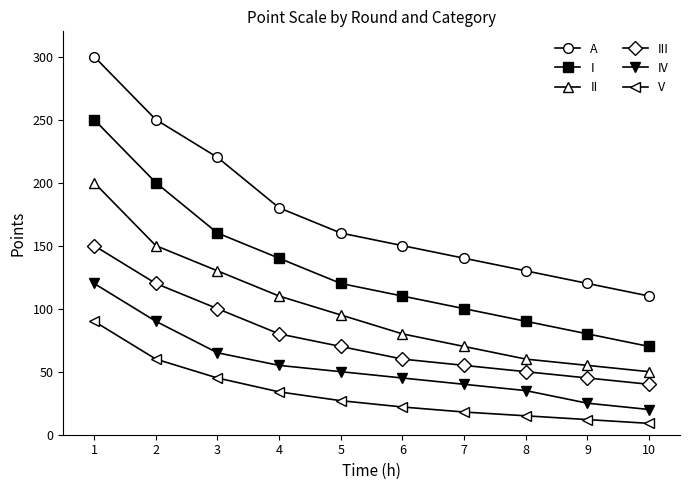

How many lines are shown in the chart?

6